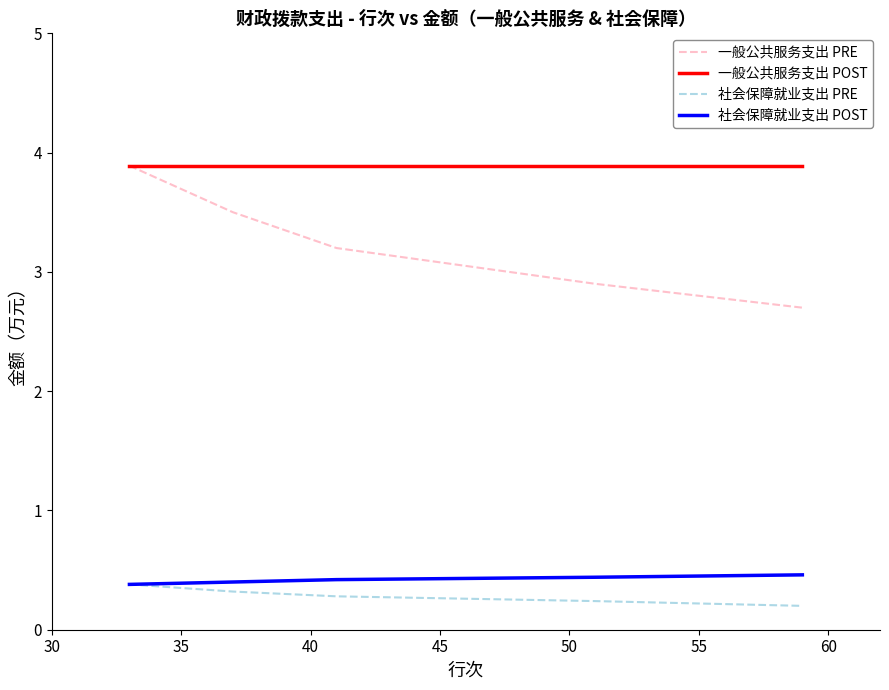

What is the average value of the 社会保障就业支出 PRE series?

0.3